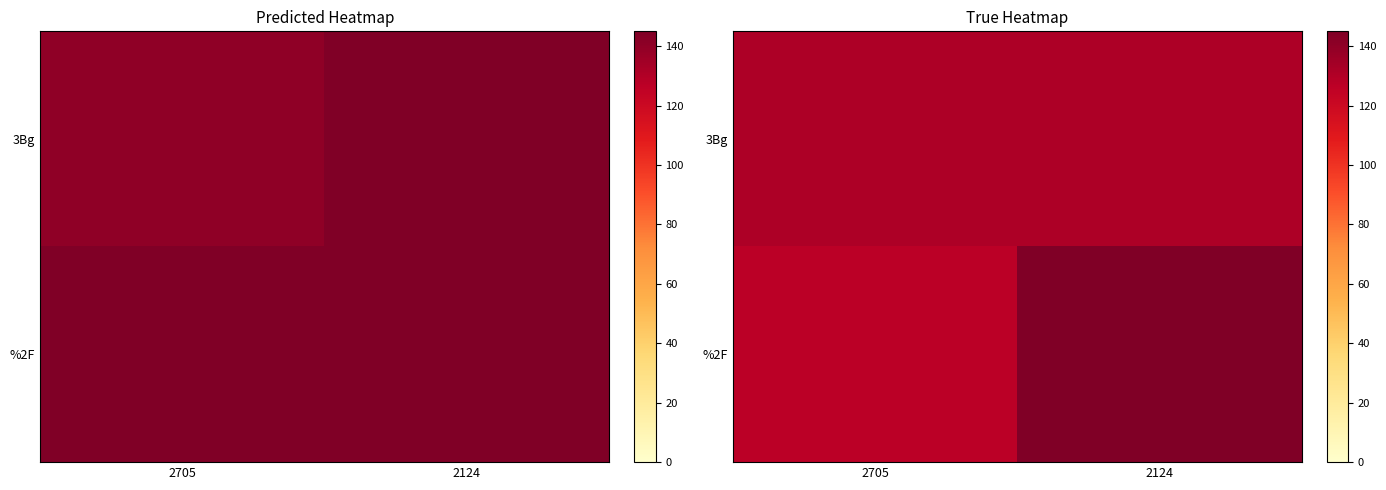

The 3Bg series shows 39.7 at 2124. True or false?

False